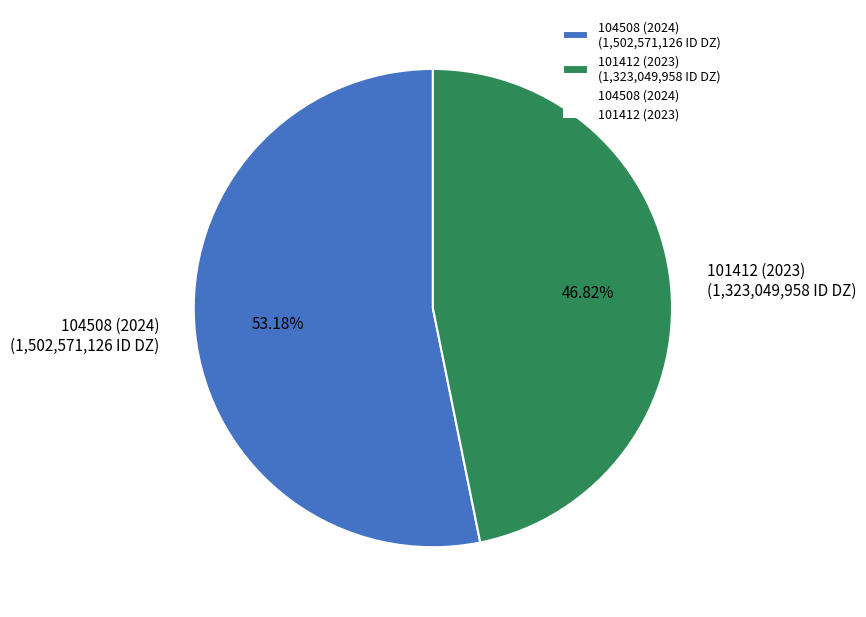

Rank the categories by value from lowest to highest.

101412 (2023), 104508 (2024)